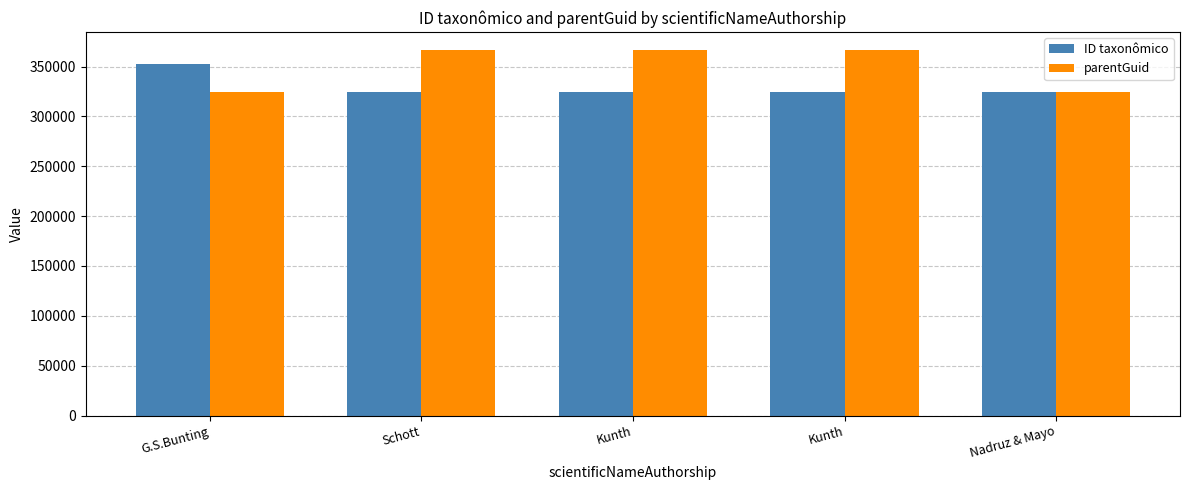

What is the label of the 4th bar from the right?

Schott